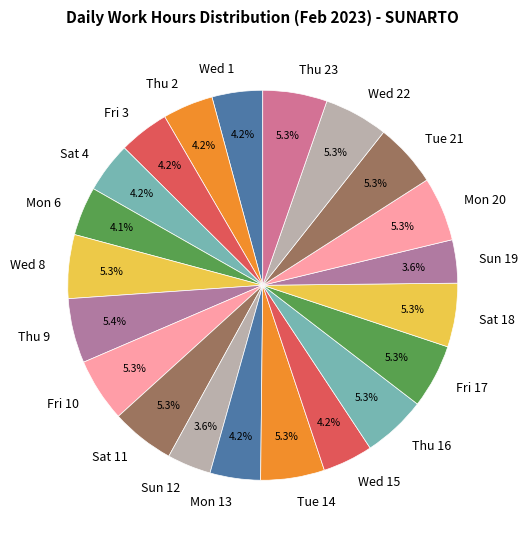

Is it true that Thu 9 is 1% of the pie?

False